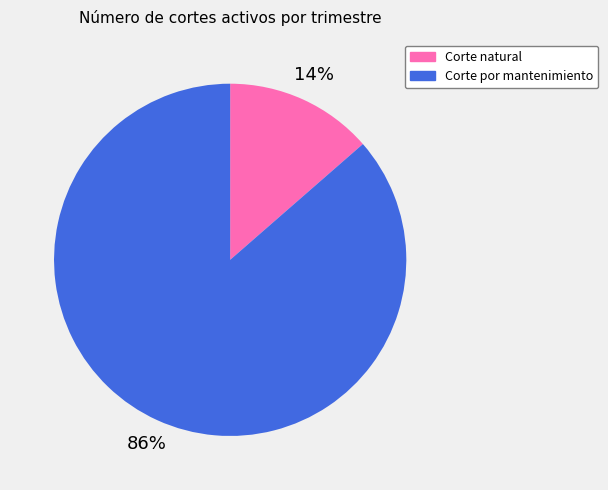

Which category has the smallest portion of the pie?

Corte natural